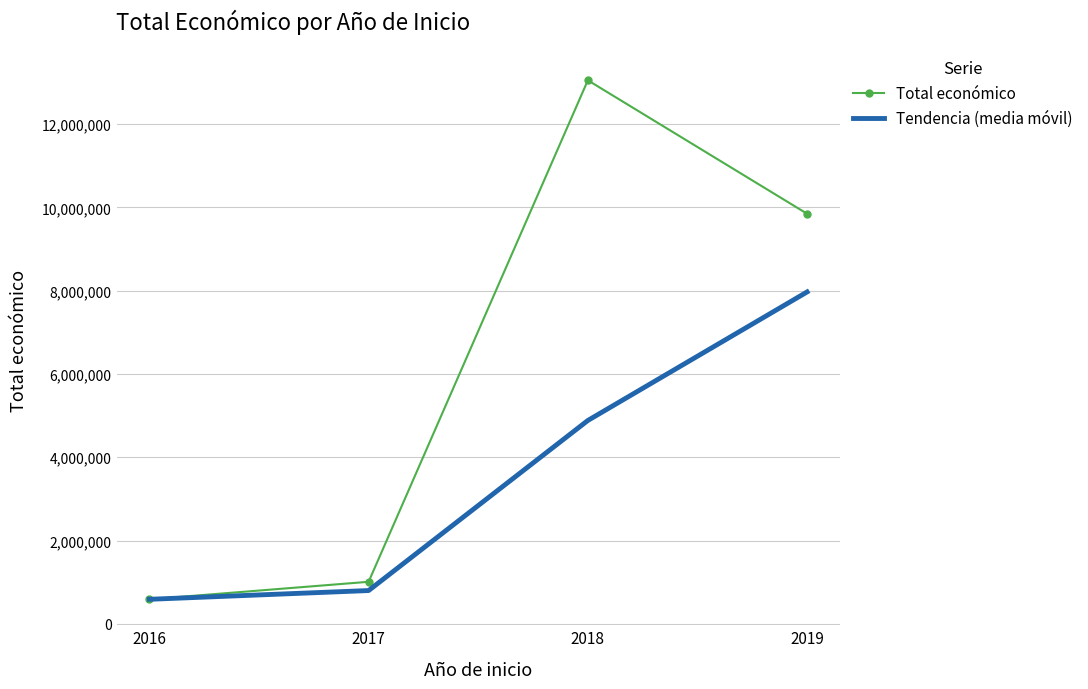

Which category has the highest value in the Tendencia (media móvil) series?

2019